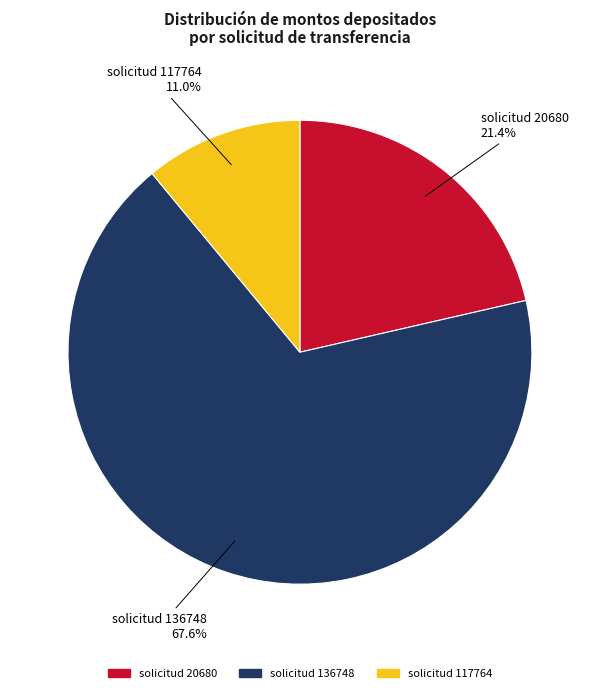

Is there a majority slice in this chart?

Yes